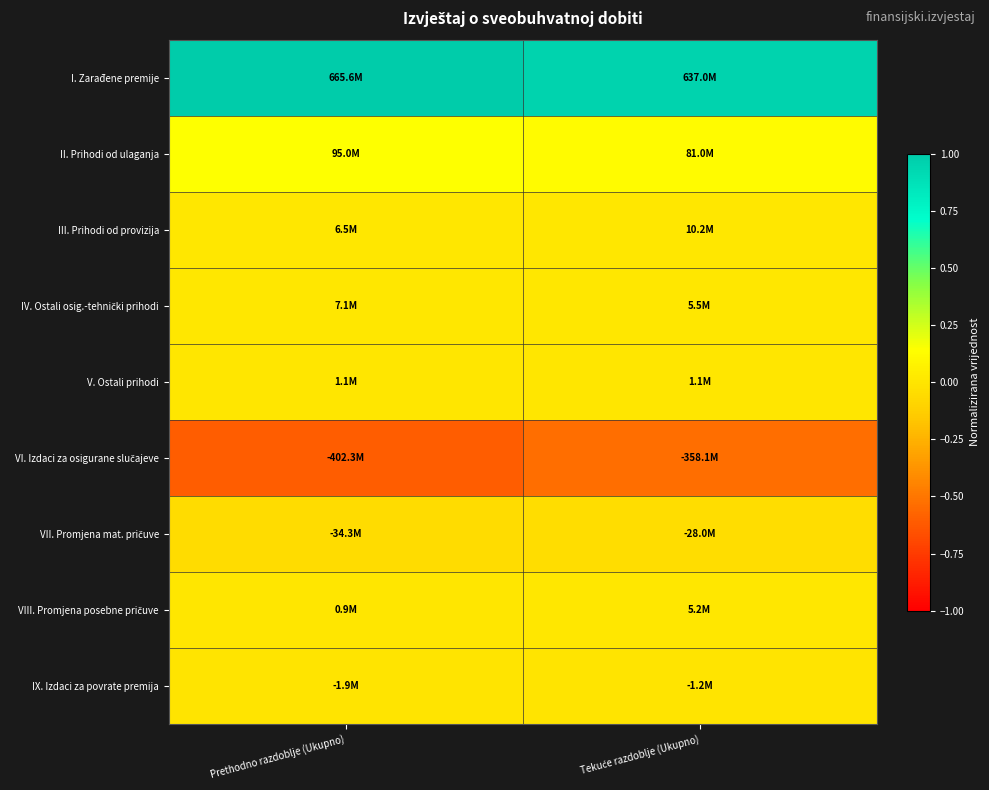

At how many categories does at least one series exceed 0?

2